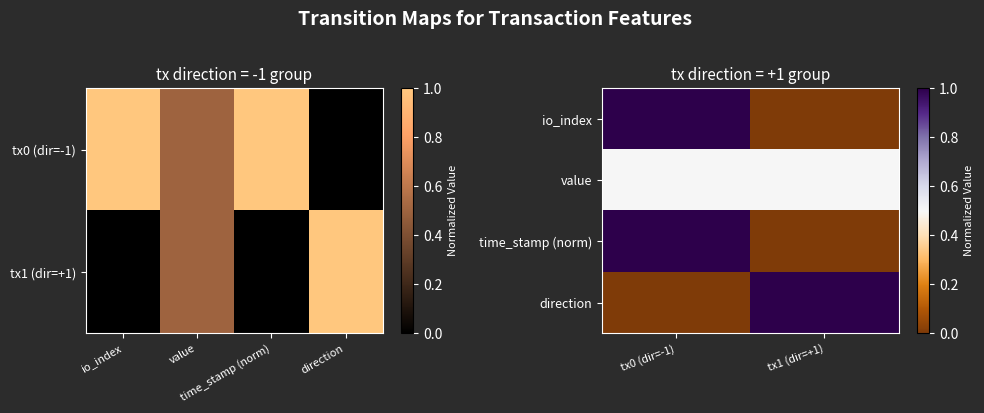

At how many categories does at least one series exceed 0?

2